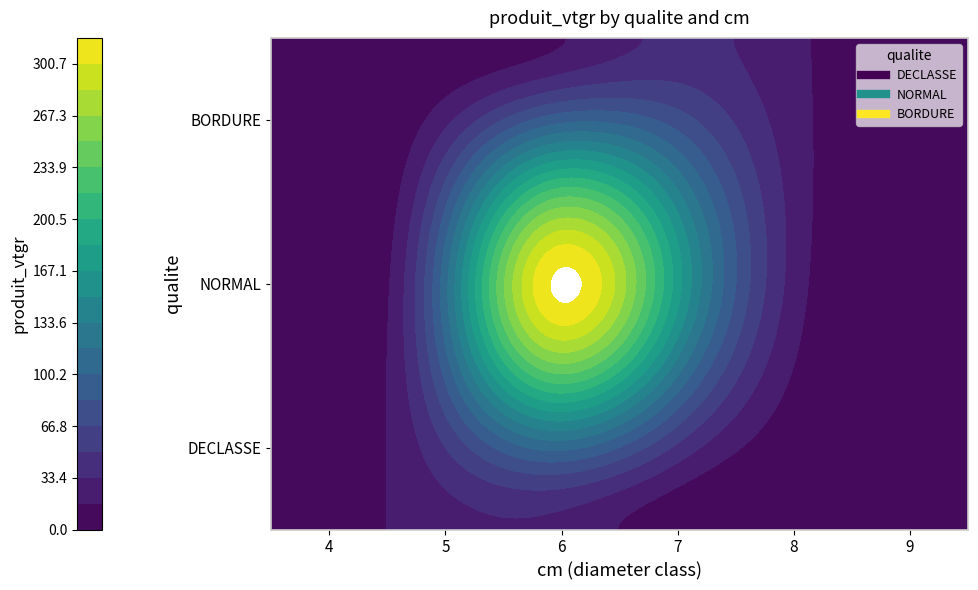

Count the number of data series in this chart.

3